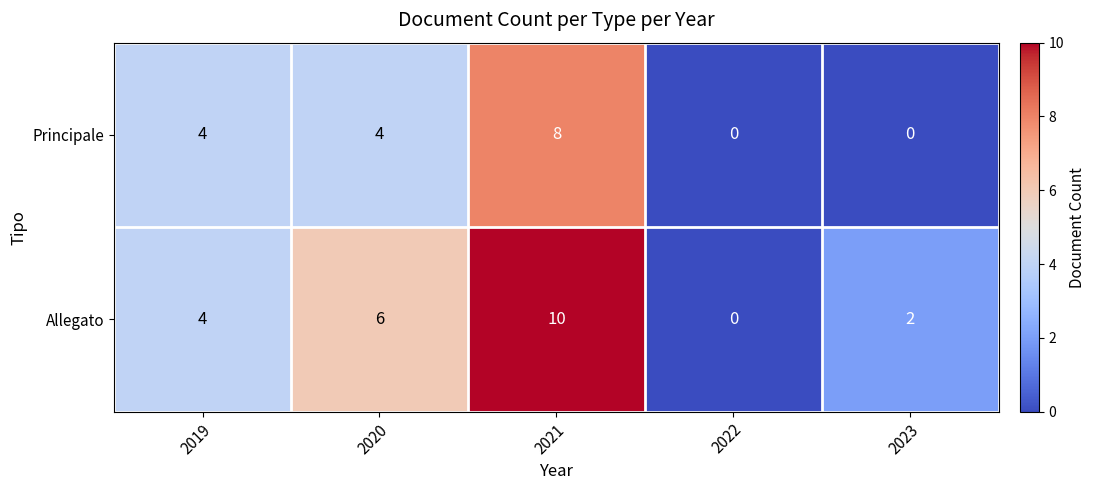

Is it true that Principale equals 6 at 2020?

False